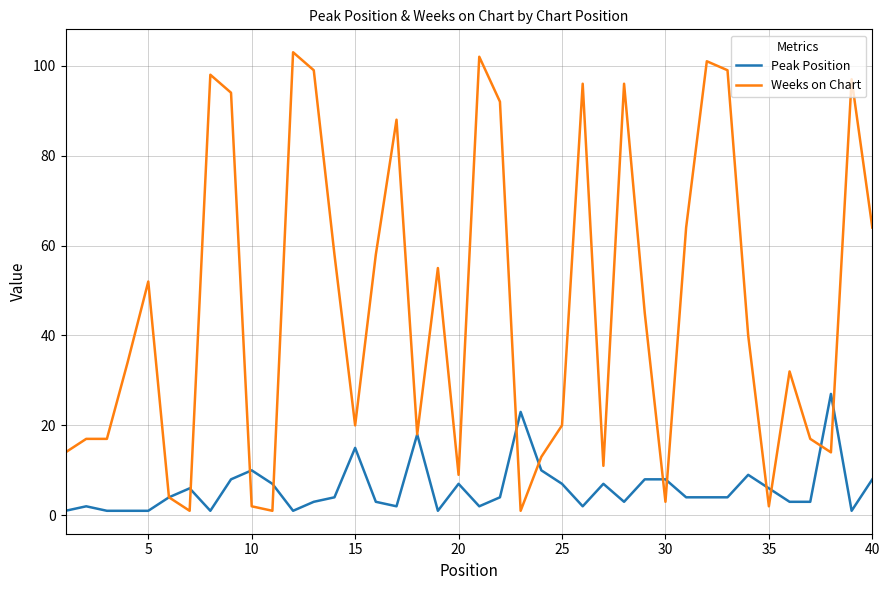

Which series has the widest spread of values?

Weeks on Chart